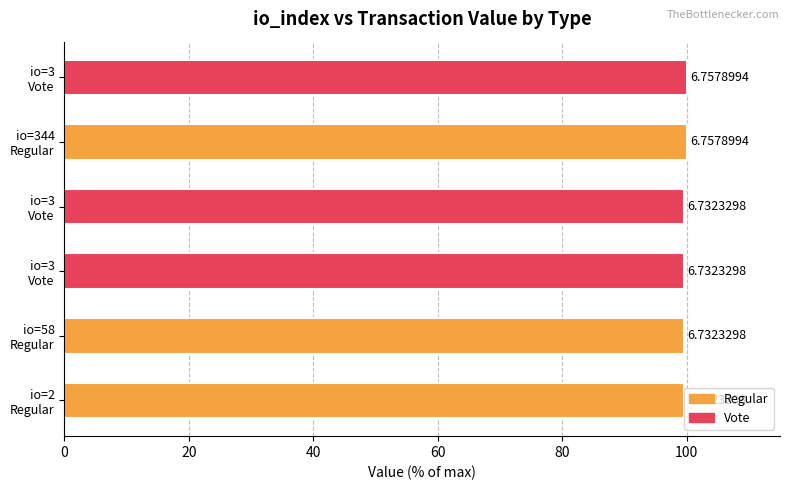

How many bars are there in total?

6